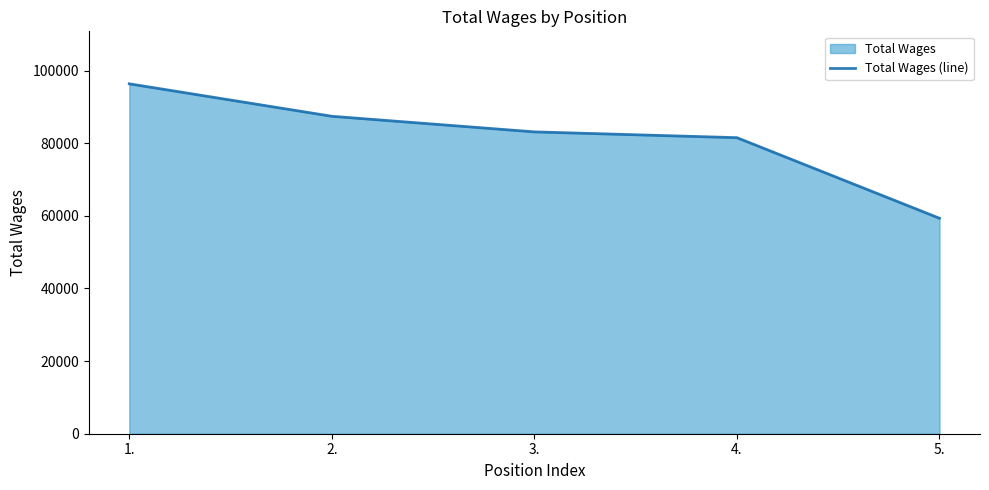

How many data points are less than 83109?

2